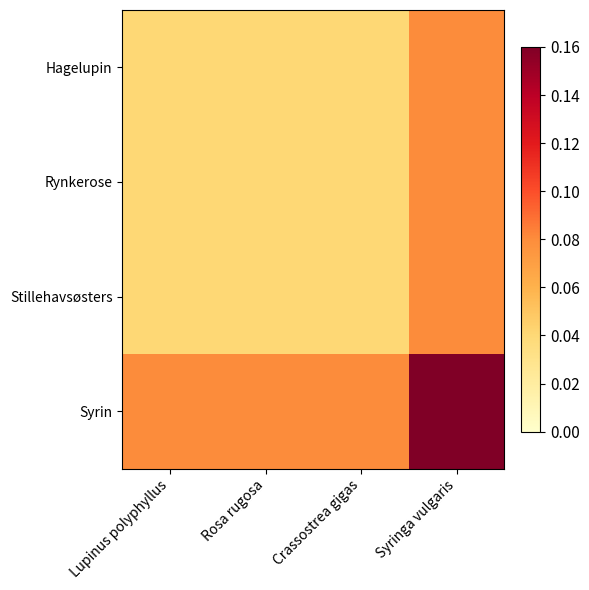

Which series has the widest spread of values?

Syrin